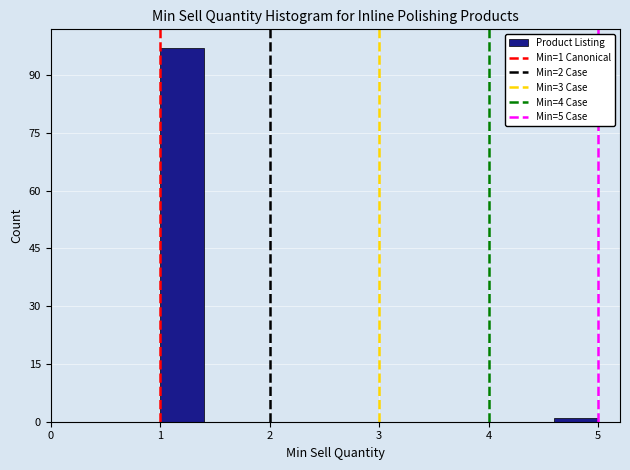

Which range on the x-axis has the tallest bar?

1.0 to 1.4